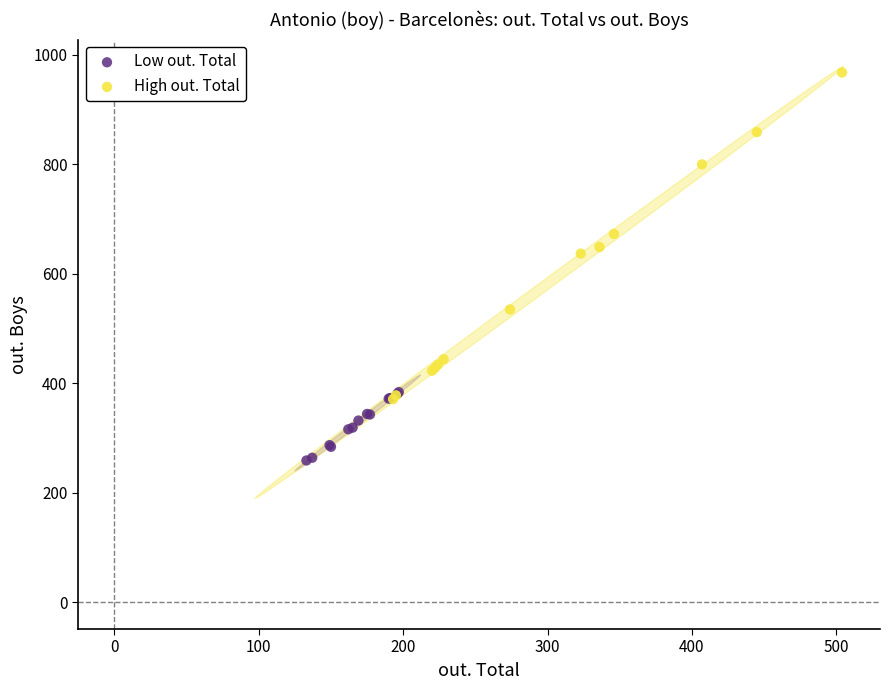

Which series reaches the minimum Y coordinate?

Low out. Total